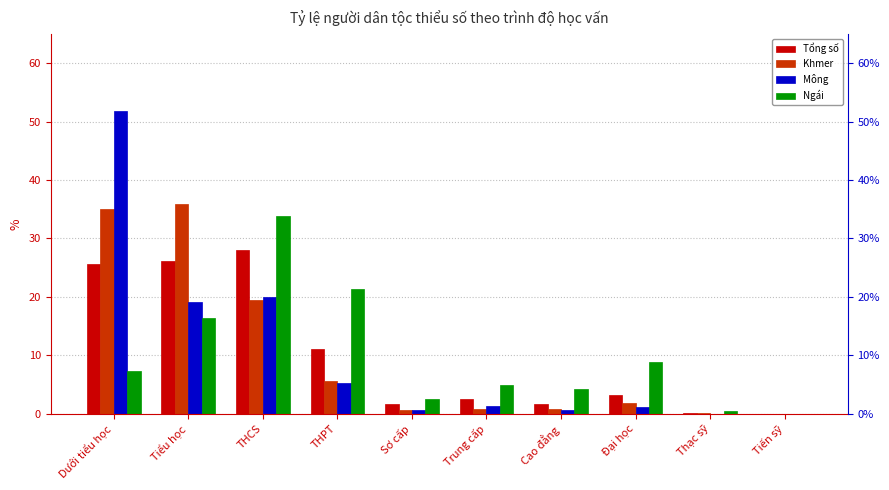

What is the difference between the highest and lowest values at Sơ cấp?

1.9